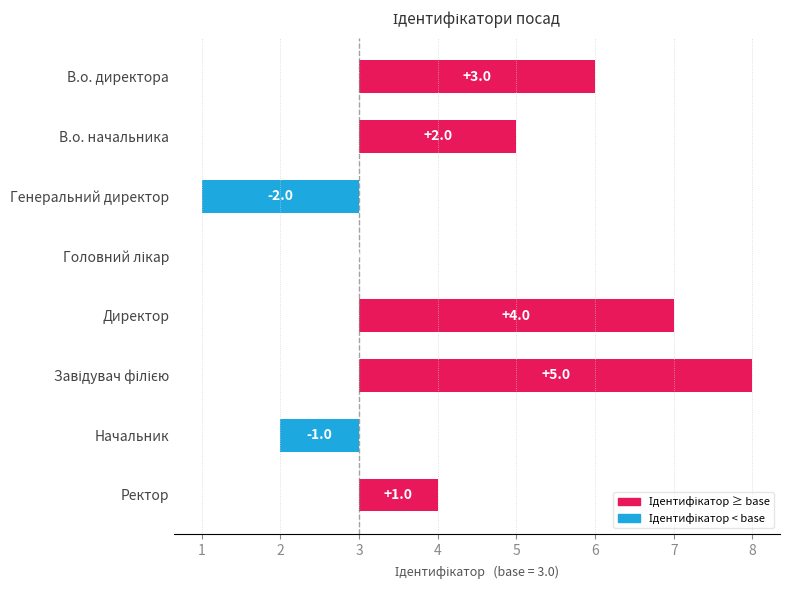

What is the minimum value shown in the chart?

-2